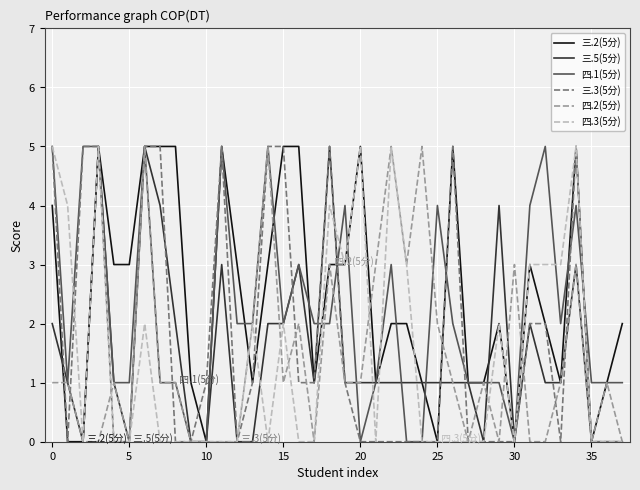

Does the chart have visible grid lines?

Yes